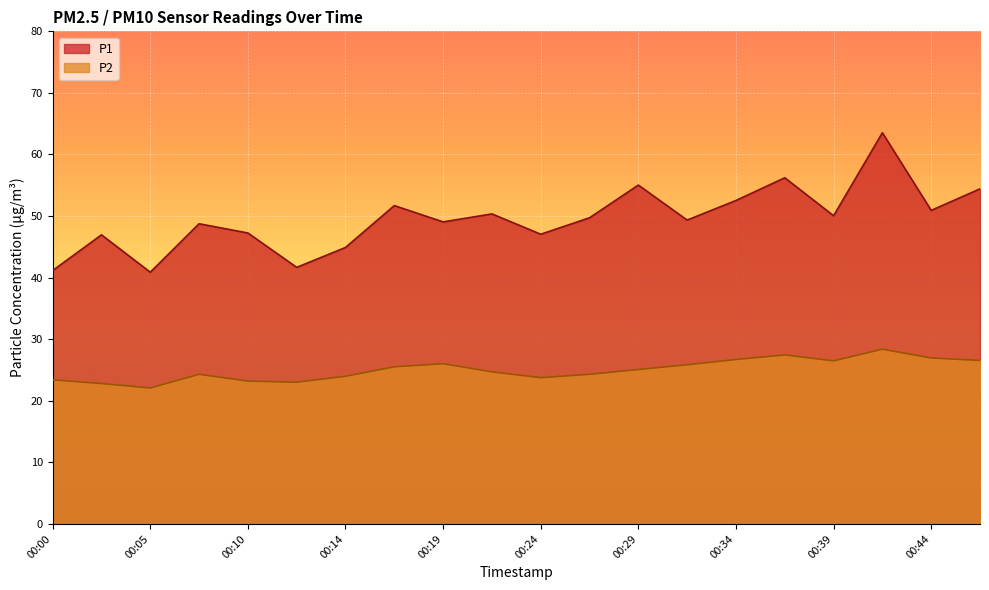

Count the number of data series in this chart.

2